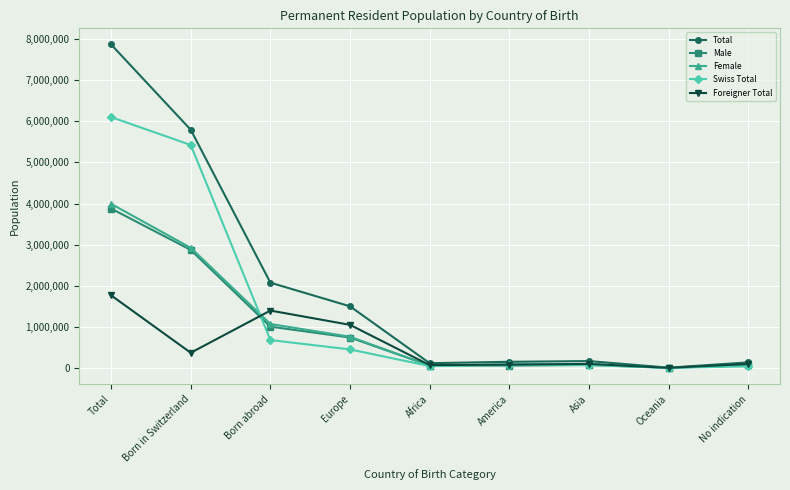

True or false: Foreigner Total has a value of 98233 at Asia.

True